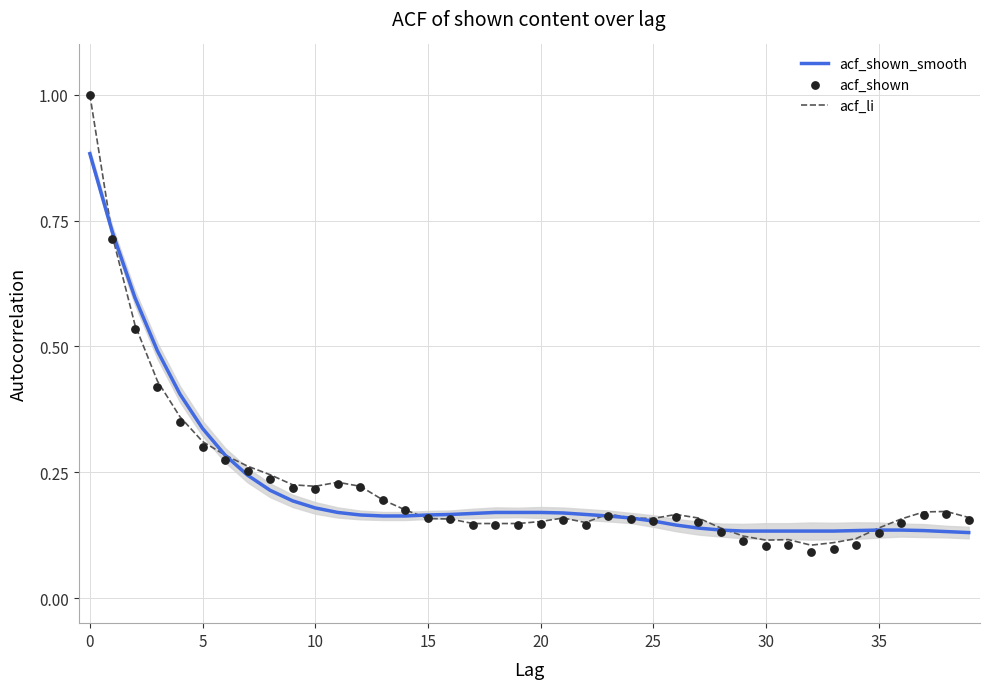

What is the total value across all series at 32?

0.3